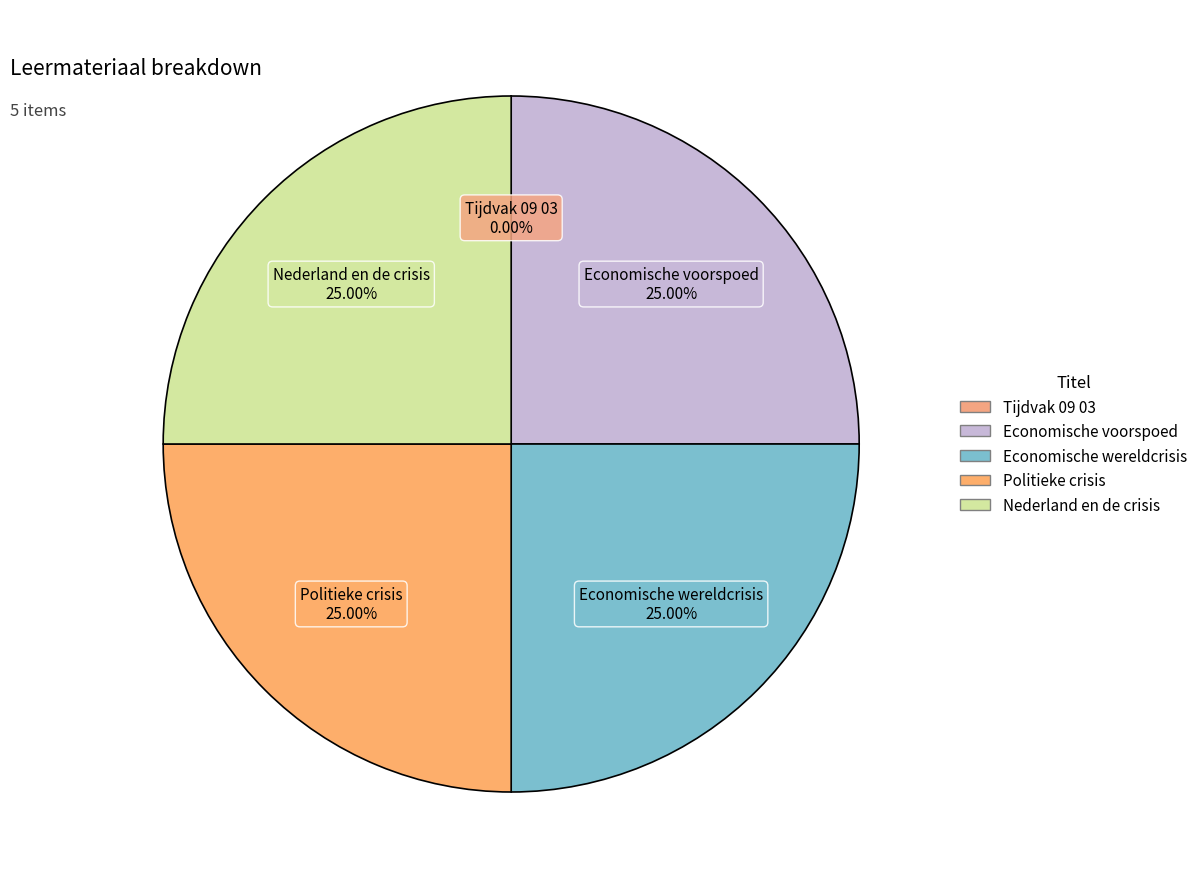

The Economische wereldcrisis slice represents 15% of the pie. True or false?

False